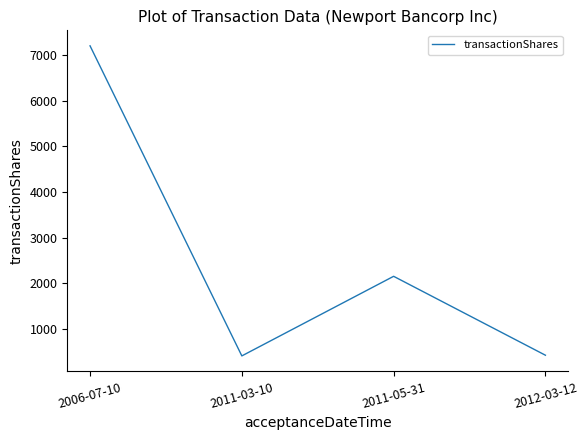

How many series are shown in this chart?

1